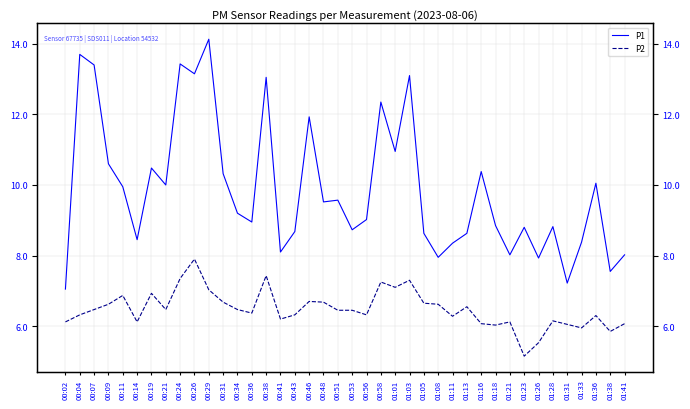

Reading left to right, transcribe all the data shown in this chart.

P1: 7.0	13.7	13.4	10.6	9.9	8.4	10.5	10.0	13.4	13.2	14.1	10.3	9.2	8.9	13.1	8.1	8.7	11.9	9.5	9.6	8.7	9.0	12.3	10.9	13.1	8.6	8.0	8.3	8.6	10.4	8.8	8.0	8.8	7.9	8.8	7.2	8.4	10.1	7.5	8.0
P2: 6.1	6.3	6.5	6.6	6.9	6.1	6.9	6.5	7.3	7.9	7.0	6.7	6.5	6.4	7.4	6.2	6.3	6.7	6.7	6.5	6.5	6.3	7.2	7.1	7.3	6.7	6.6	6.3	6.5	6.1	6.0	6.1	5.2	5.5	6.2	6.0	6.0	6.3	5.8	6.1